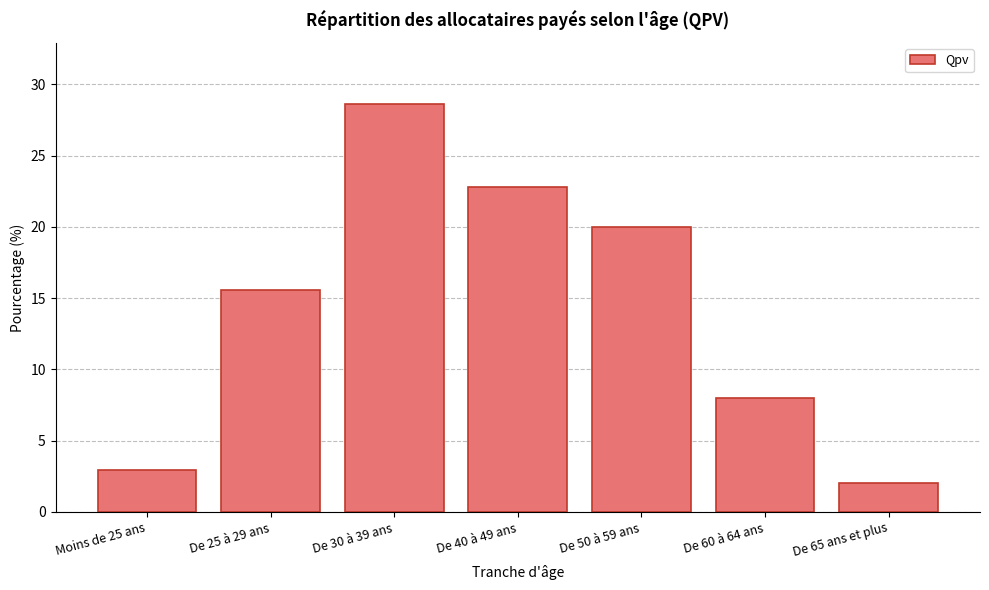

Reading left to right, what are all the values shown in this chart?

3.0	15.6	28.6	22.8	20.0	8.0	2.1